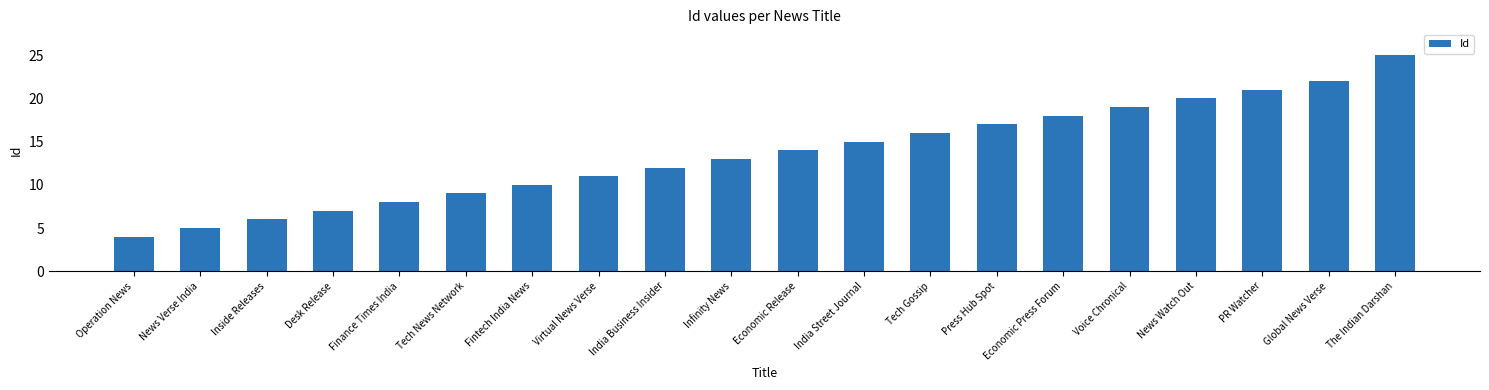

What is the average value?

14